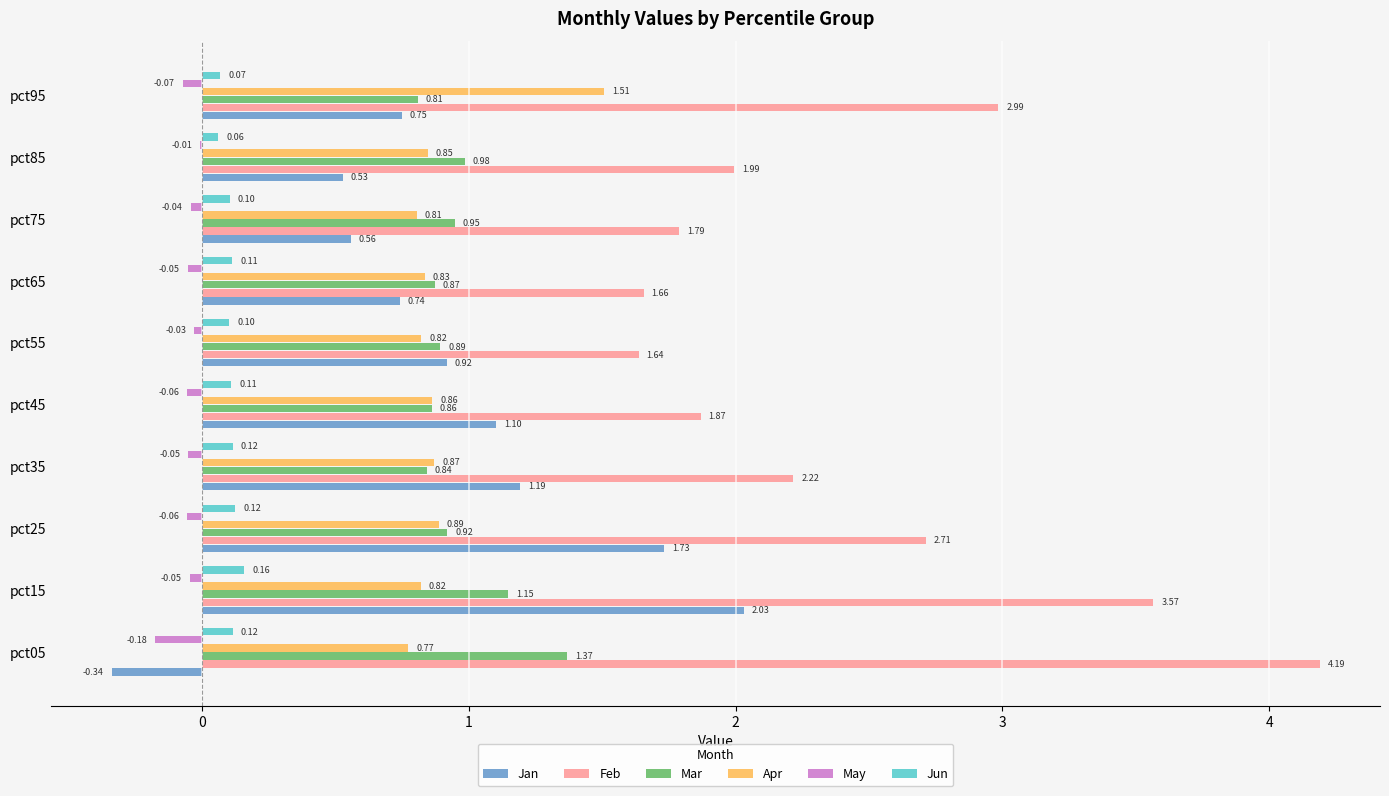

Between pct85 and pct95, which series saw the biggest shift?

Feb